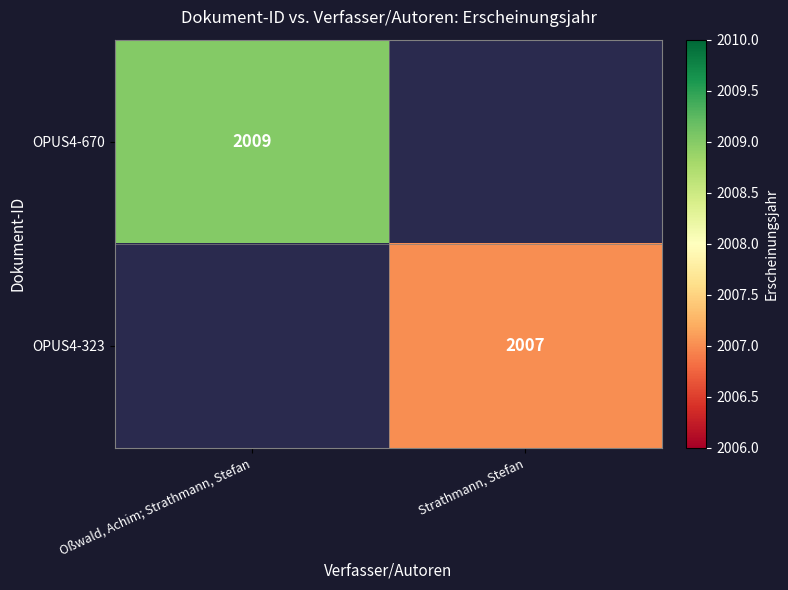

At how many categories does at least one series exceed 2008?

1